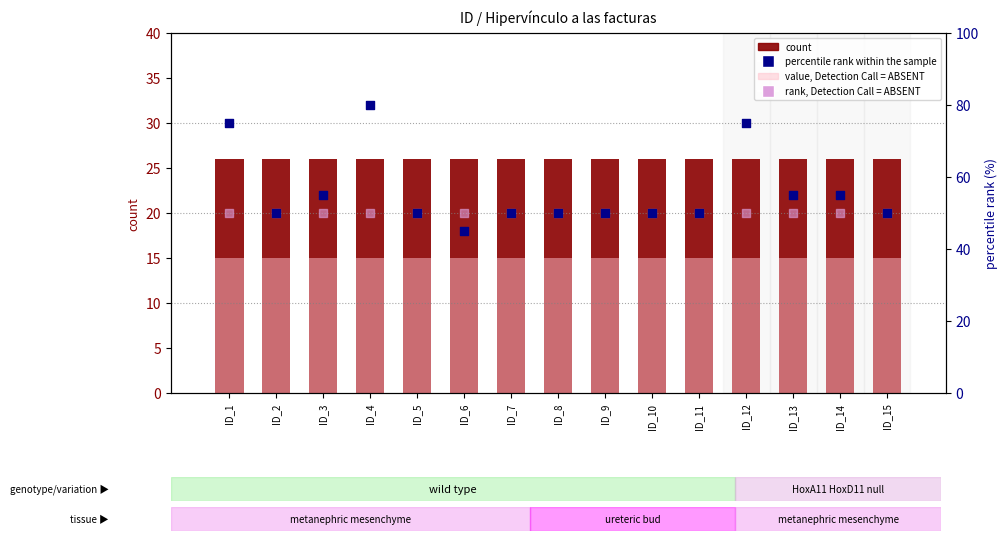

What is the total value across all series at ID_13?

146